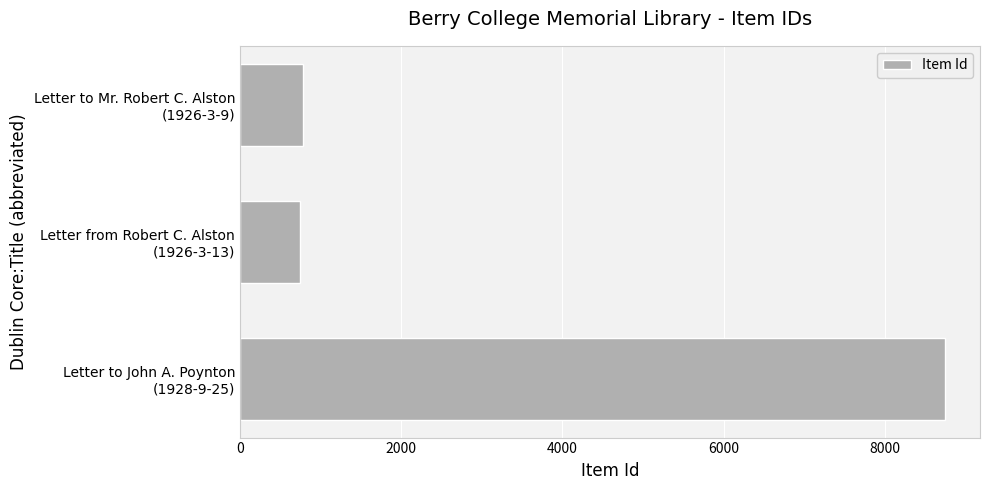

Does the chart contain any negative values?

No